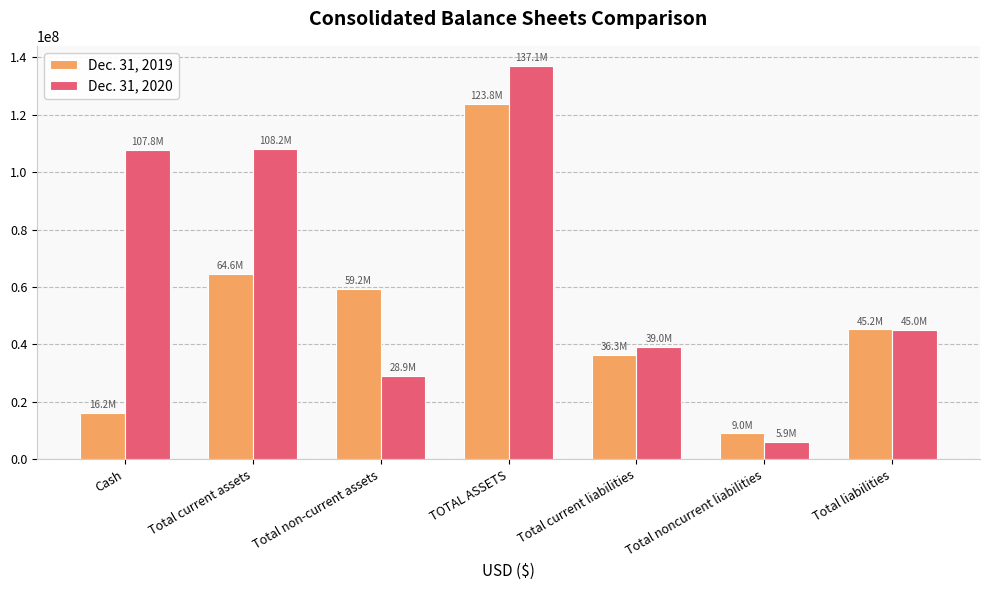

What is the difference between the highest and lowest values at Total current liabilities?

2791607